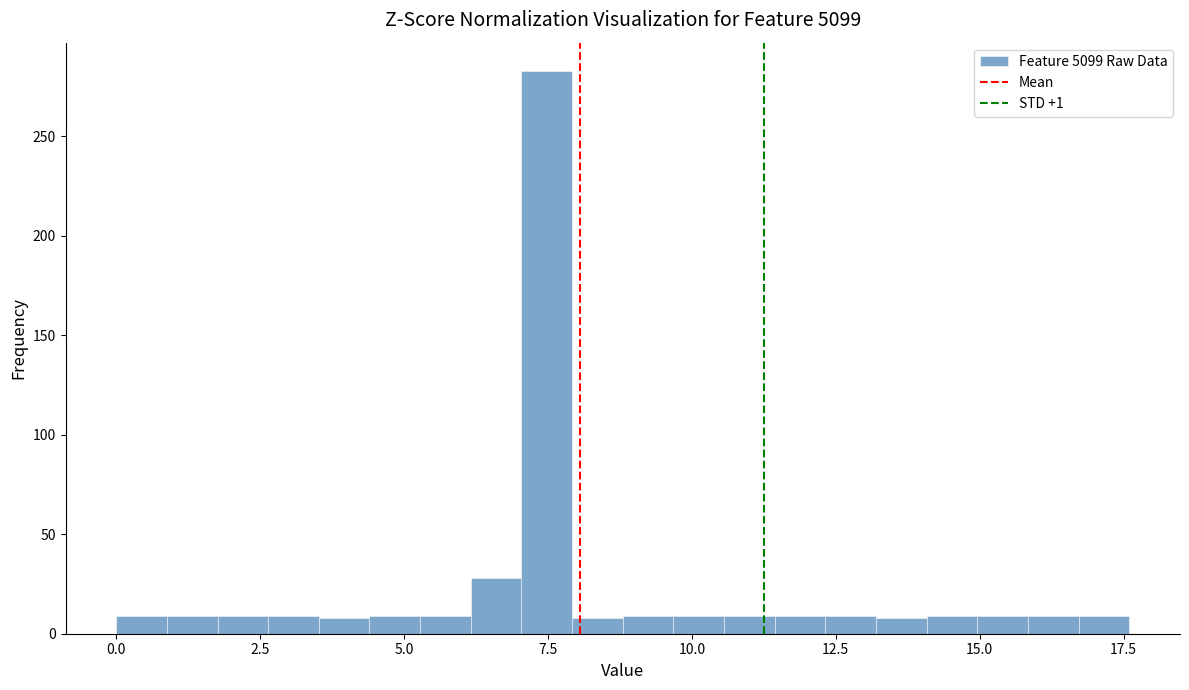

Read against the x-axis, roughly where is the centre of the tallest bar?

7.5